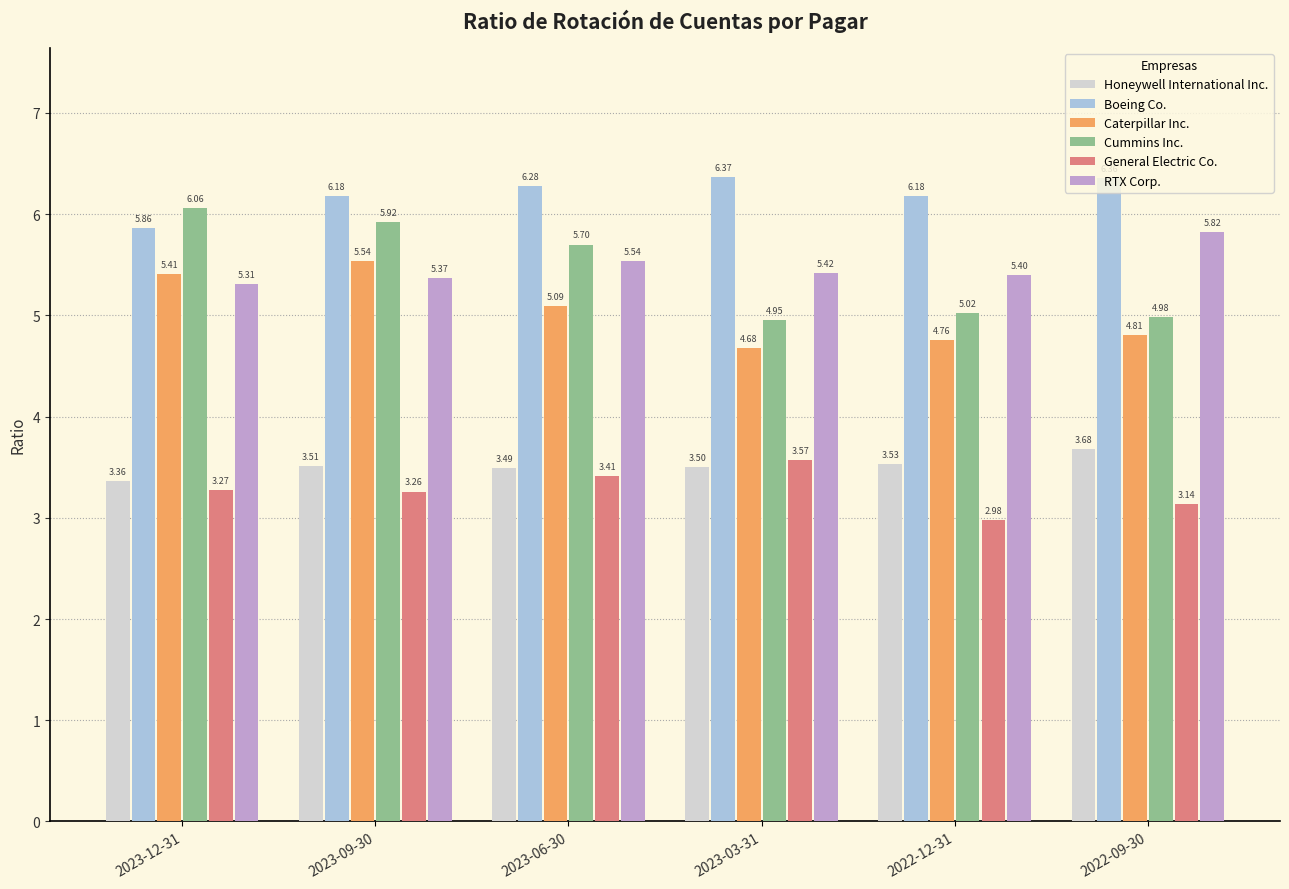

True or false: Caterpillar Inc. has a value of 4.7 at 2023-03-31.

True